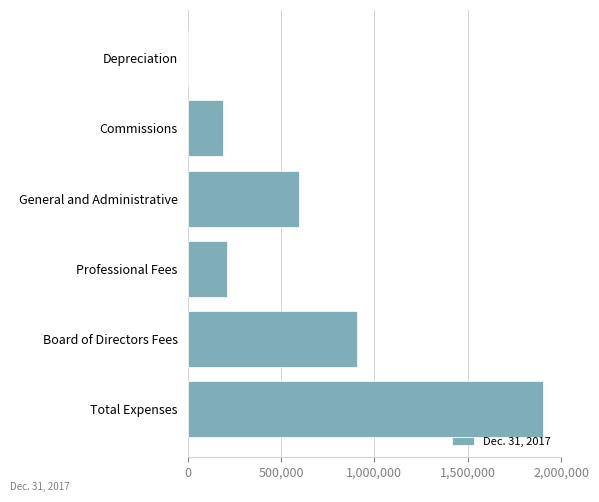

Reading top to bottom, what are all the values shown in this chart?

Depreciation=226	Commissions=187150	General and Administrative=597484	Professional Fees=211725	Board of Directors Fees=908500	Total Expenses=1905085